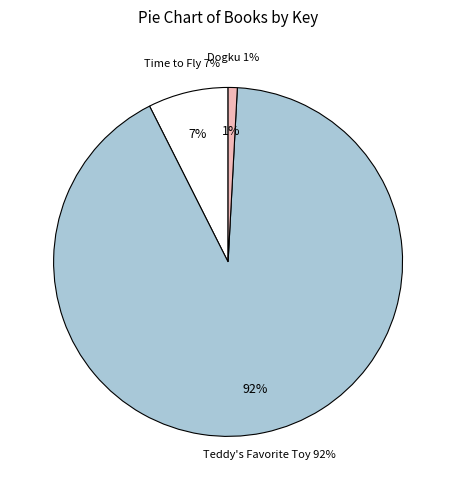

True or false: Dogku accounts for 11% of the total.

False